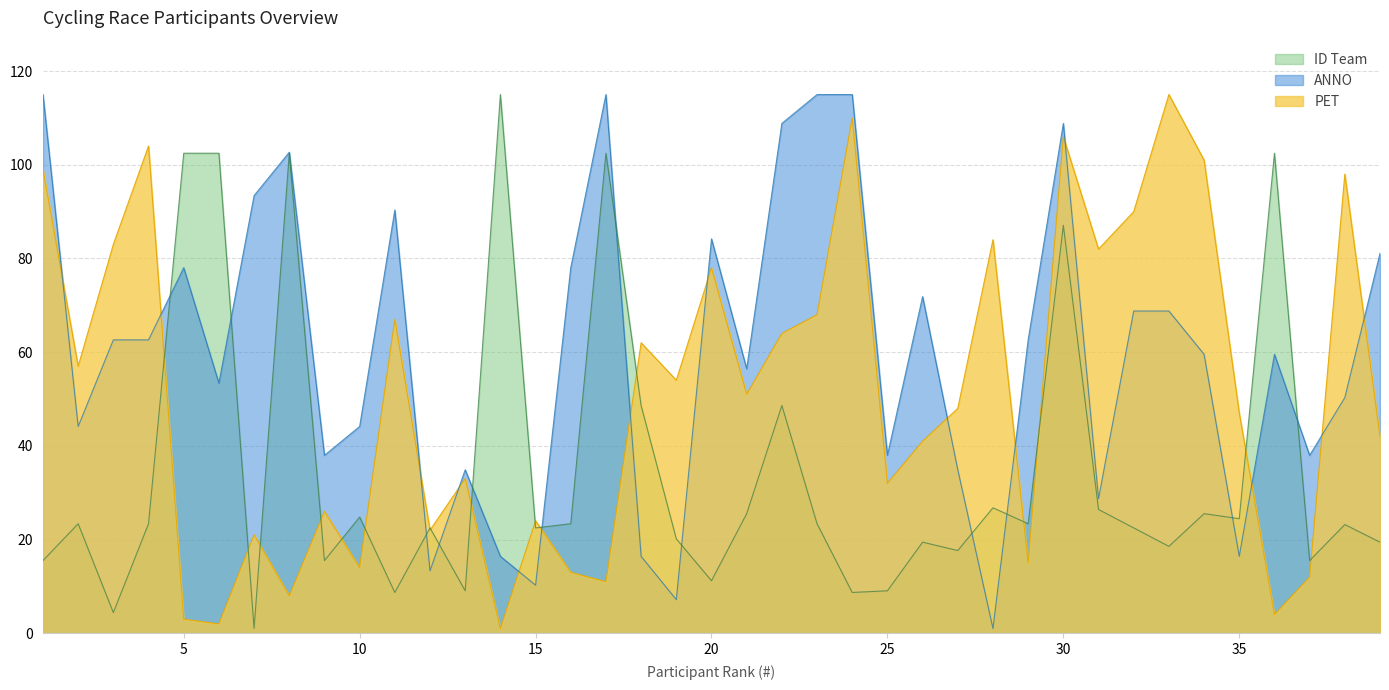

Reading left to right, what are all the values shown in this chart?

PET: 99.0	57.0	83.0	104.0	3.0	2.0	21.0	8.0	26.0	14.0	67.0	22.0	33.0	1.0	24.0	13.0	11.0	62.0	54.0	78.0	51.0	64.0	68.0	110.0	32.0	41.0	48.0	84.0	15.0	106.0	82.0	90.0	115.0	101.0	47.0	4.0	12.0	98.0	42.0
ANNO: 115.0	44.1	62.6	62.6	78.0	53.4	93.4	102.7	38.0	44.1	90.4	13.3	34.9	16.4	10.2	78.0	115.0	16.4	7.2	84.2	56.5	108.8	115.0	115.0	38.0	71.9	34.9	1.0	62.6	108.8	28.7	68.8	68.8	59.5	16.4	59.5	38.0	50.3	81.1
ID Team: 15.5	23.4	4.4	23.4	102.5	102.5	1.0	102.5	15.5	24.8	8.7	22.5	9.1	115.0	22.5	23.4	102.5	48.6	20.1	11.2	25.5	48.6	23.4	8.7	9.1	19.4	17.6	26.8	23.4	87.1	26.4	22.5	18.5	25.5	24.4	102.5	15.5	23.2	19.4